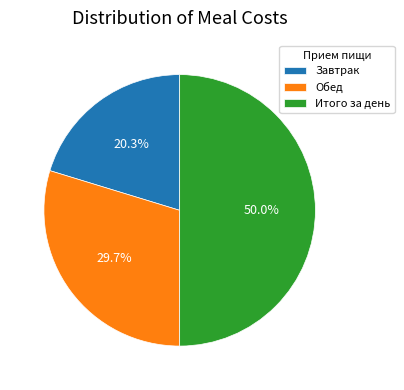

How many slices are in this pie chart?

3